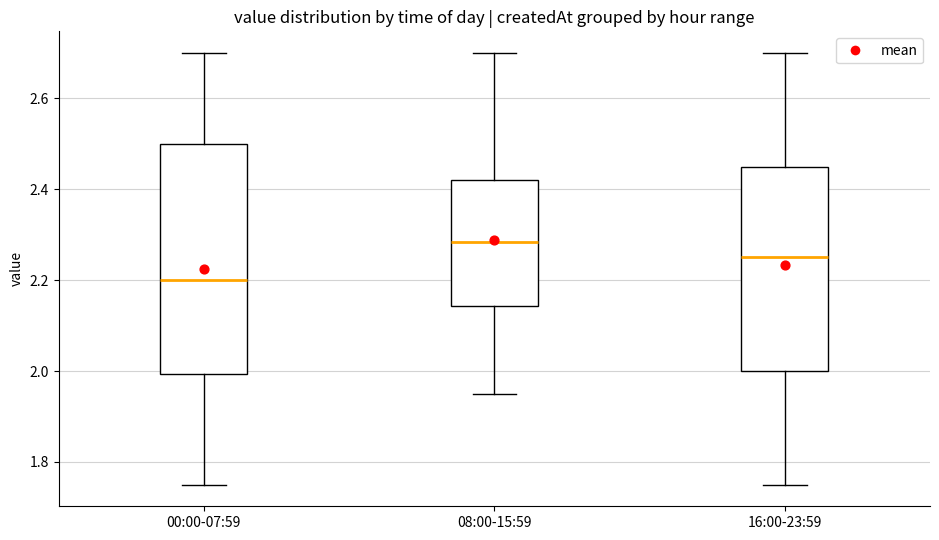

Which box is the tallest, from its lower edge to its upper edge?

00:00-07:59